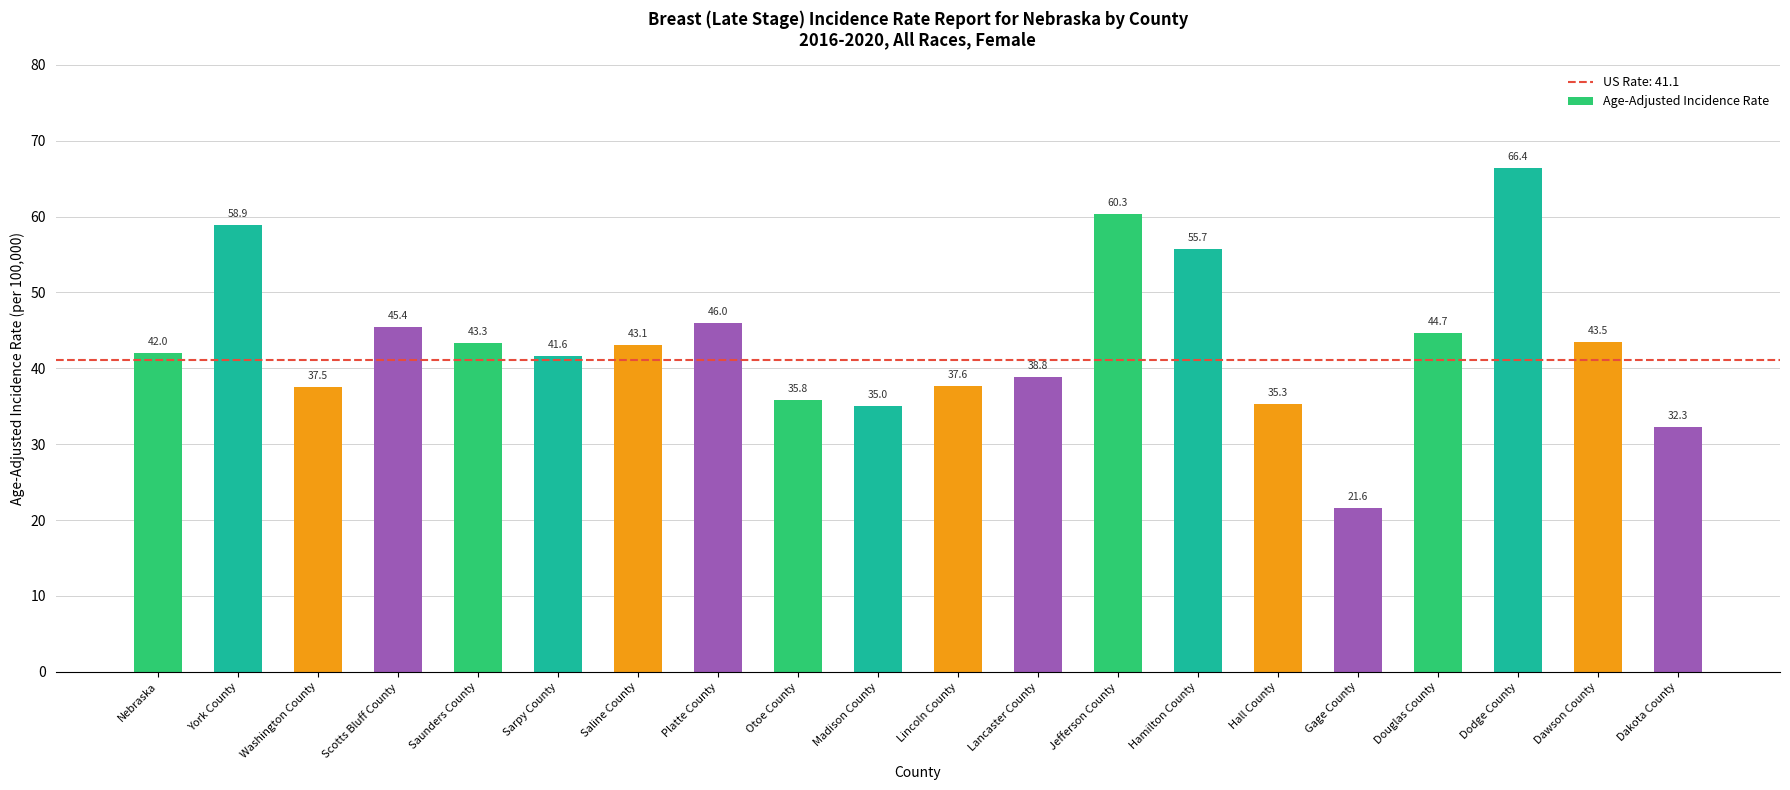

List the labels in order of value, smallest first.

Gage County, Dakota County, Madison County, Hall County, Otoe County, Washington County, Lincoln County, Lancaster County, Sarpy County, Nebraska, Saline County, Saunders County, Dawson County, Douglas County, Scotts Bluff County, Platte County, Hamilton County, York County, Jefferson County, Dodge County